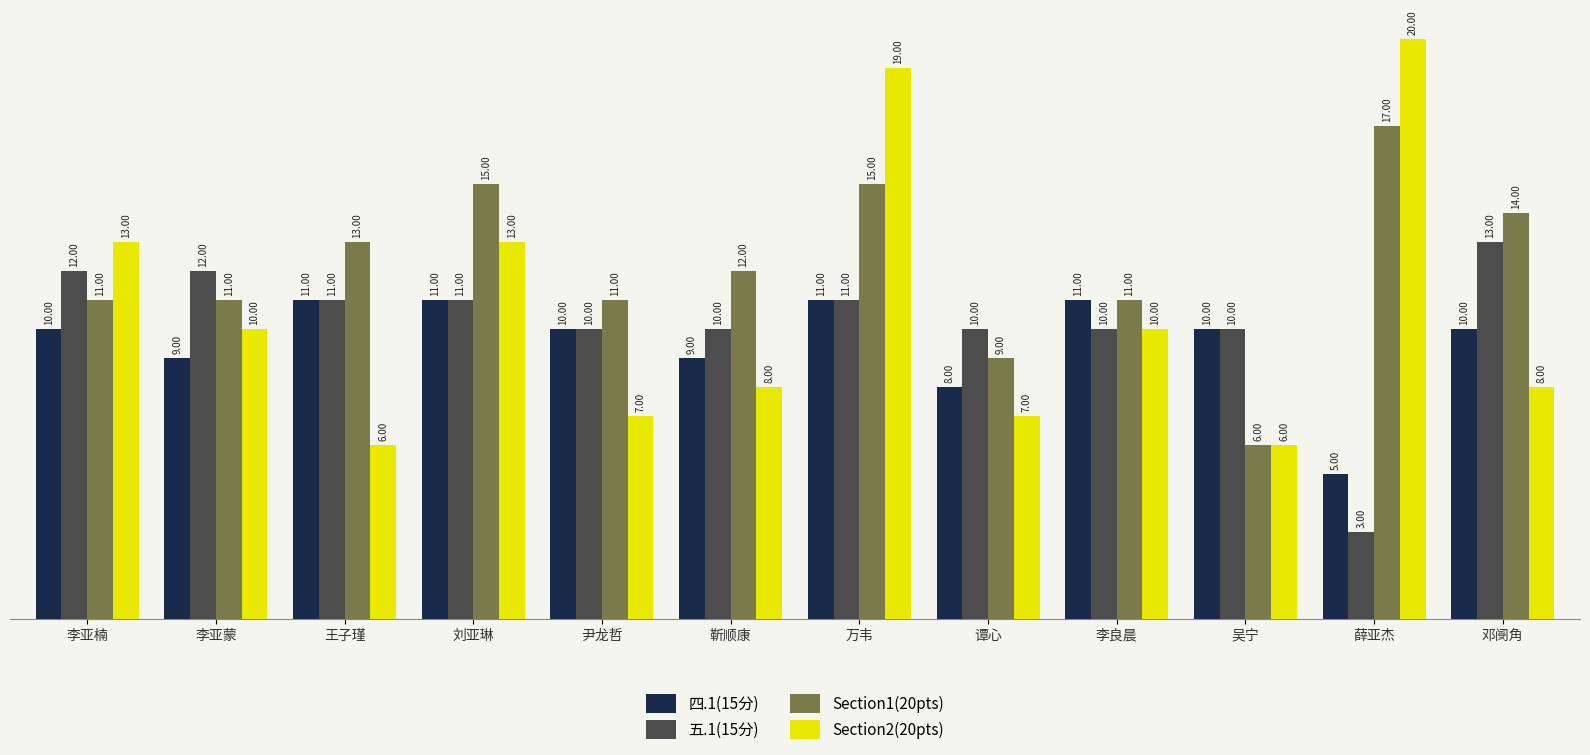

What is the greatest value displayed?

20